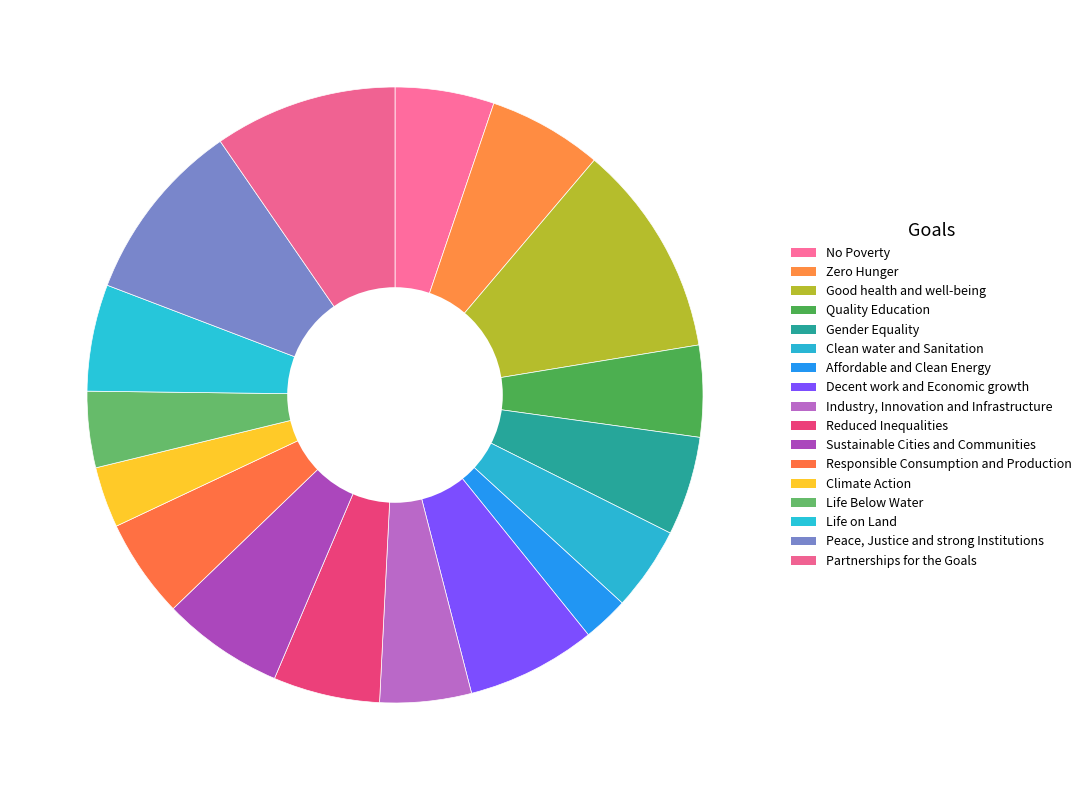

How many slices are in this pie chart?

17